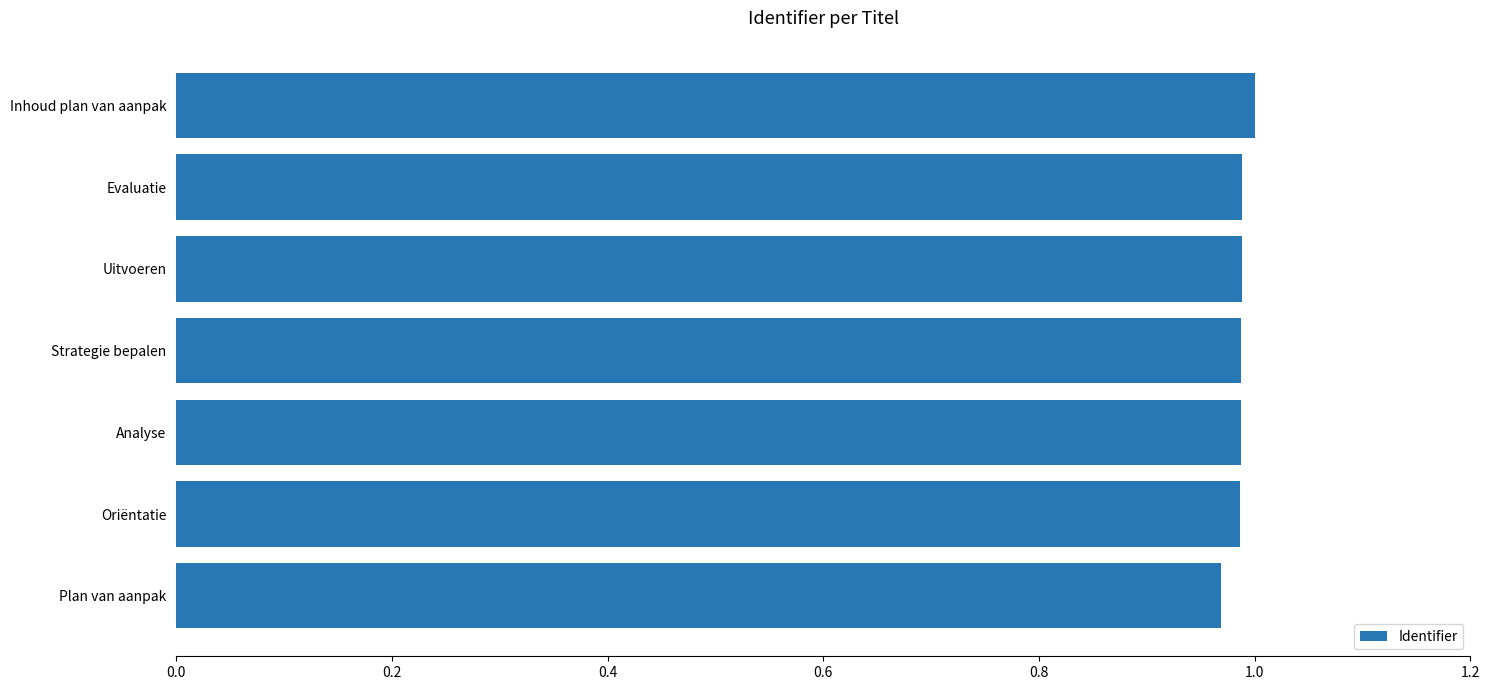

The value at Oriëntatie is 1.0. True or false?

True